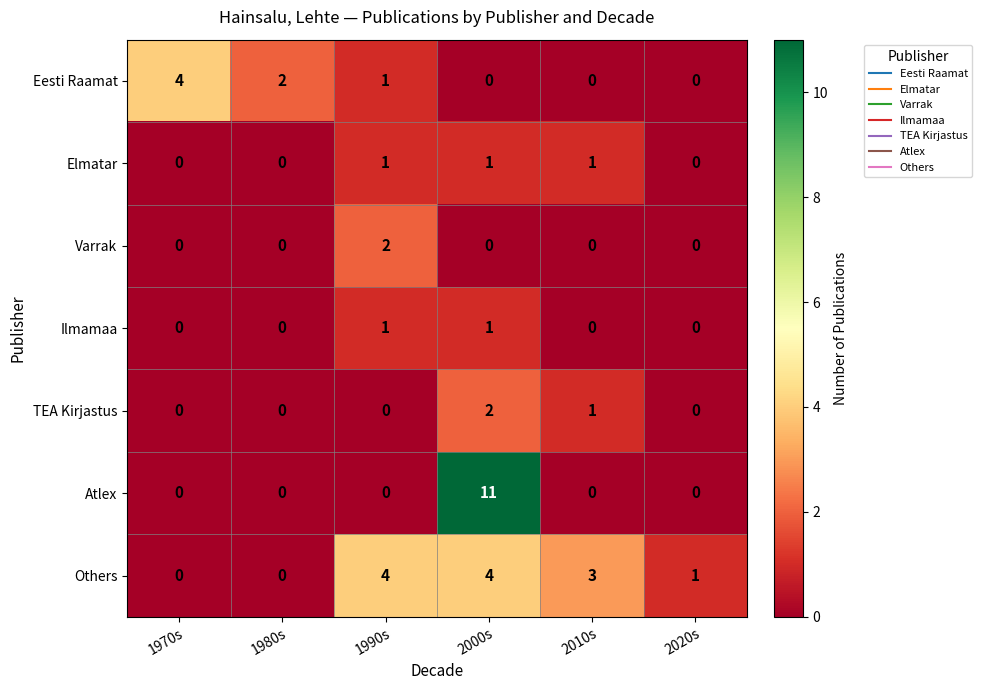

What is the total value across all series at 1970s?

4